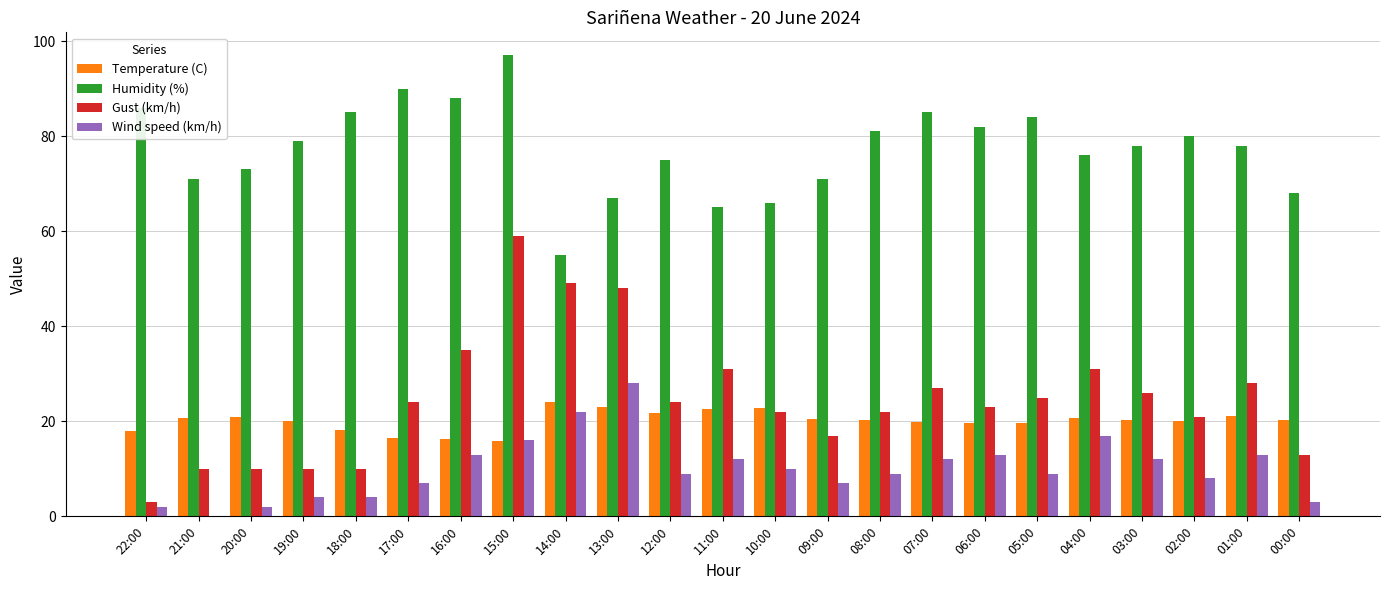

How many groups of bars are there?

23